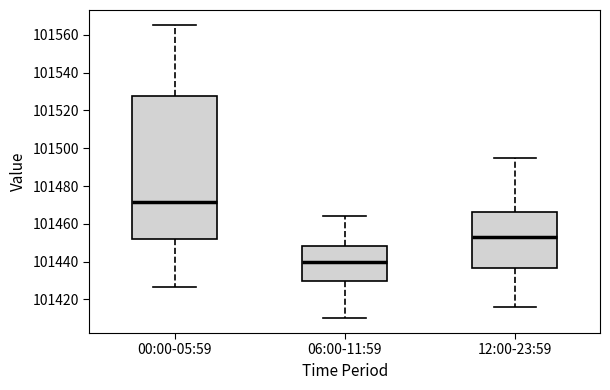

Comparing the boxes themselves (not the whiskers), which one is the tallest?

00:00-05:59